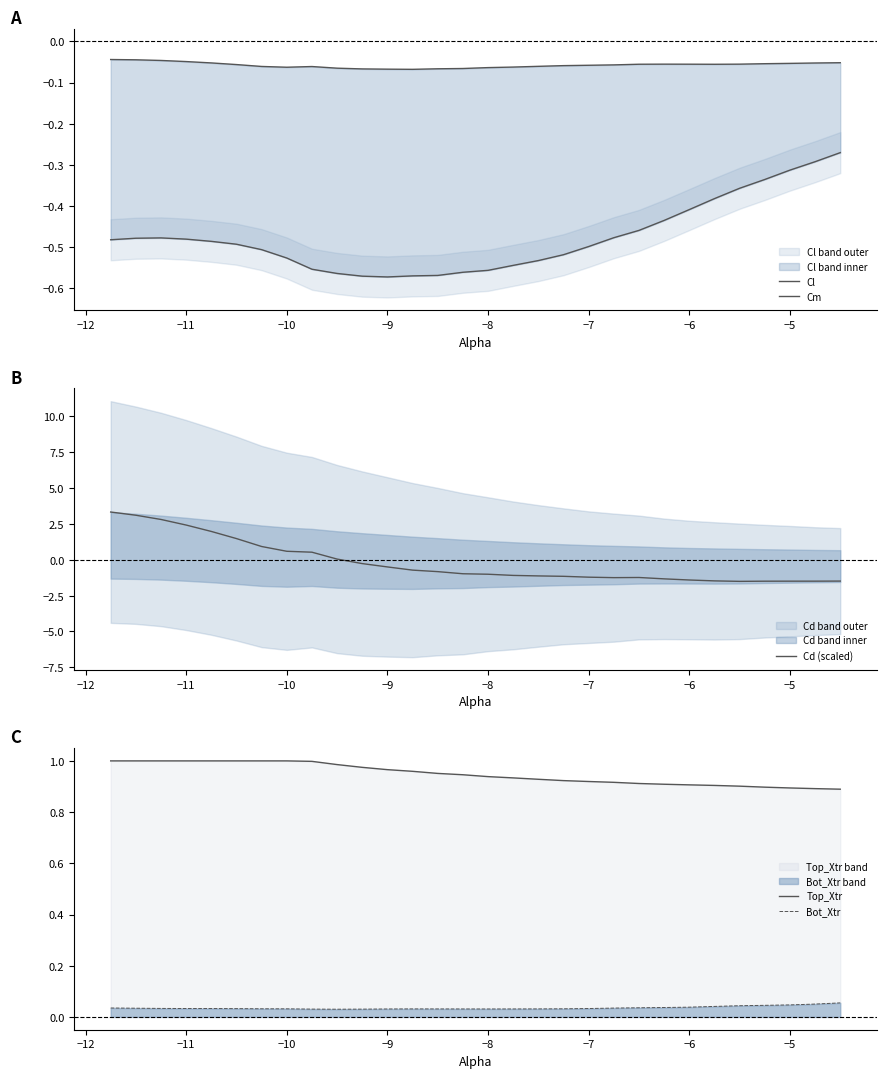

The value of Cd (scaled) at −5 is -0.6. True or false?

False